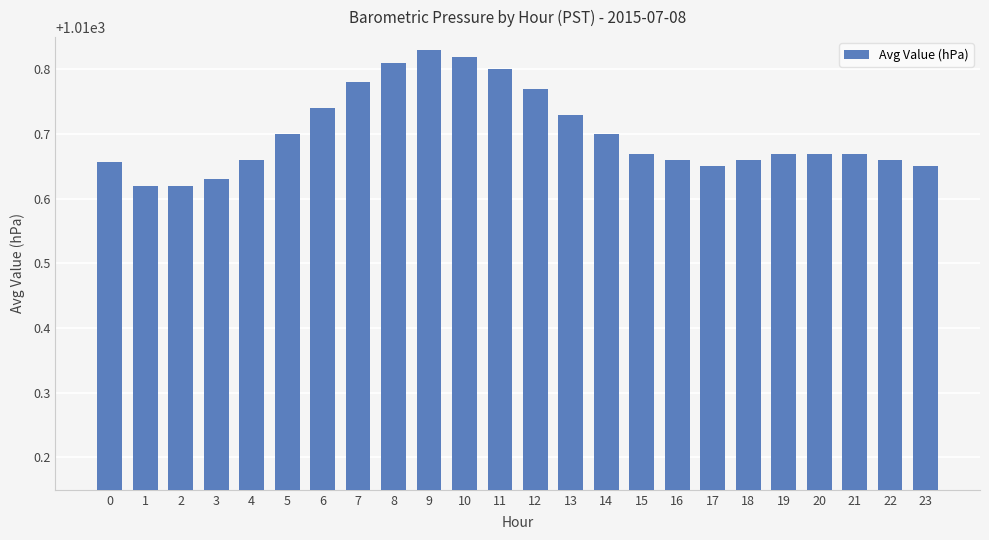

How many values are between 1010 and 1011?

24